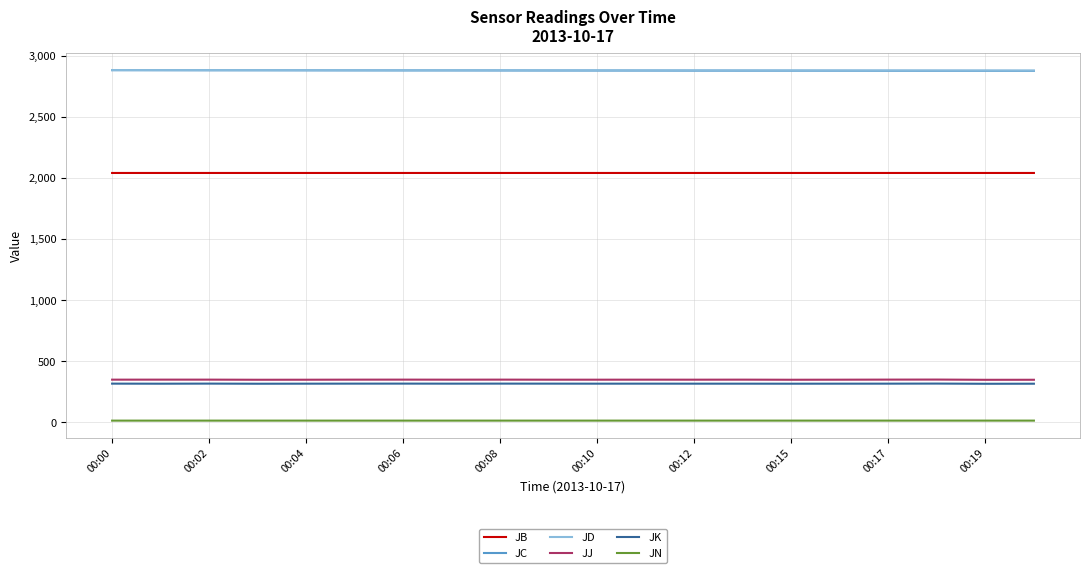

What is the maximum value for JB?

2042.0